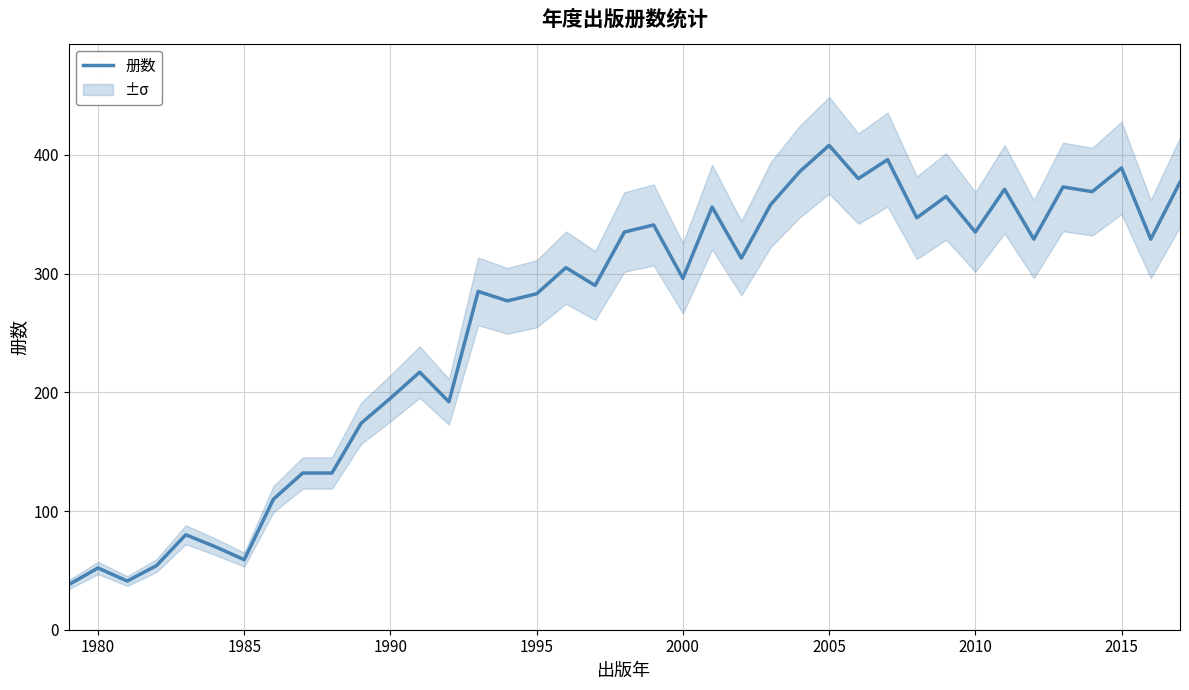

What is the lowest value of the 册数 series?

38